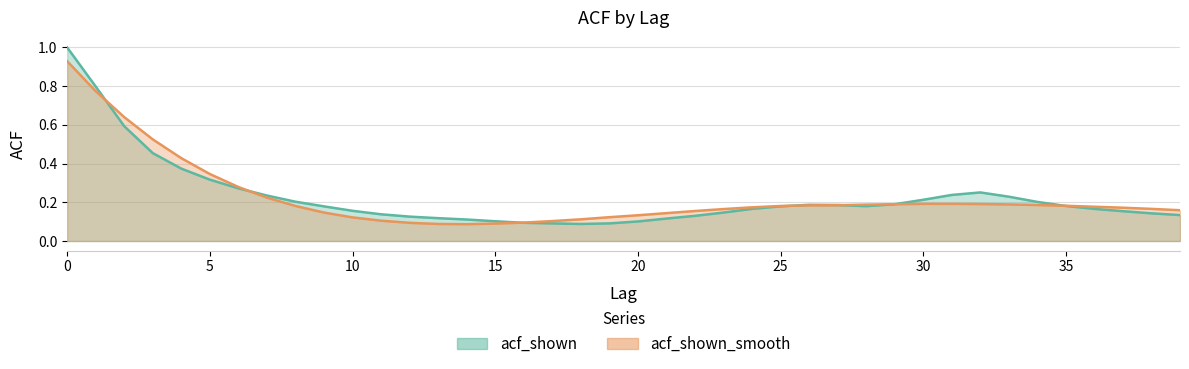

Which series changed the most between 5 and 12?

acf_shown_smooth